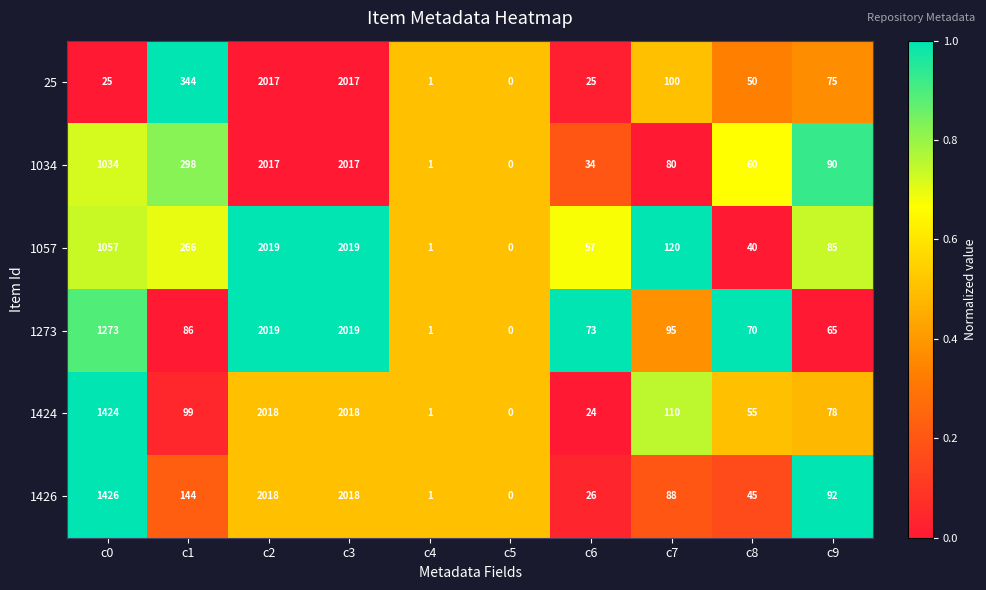

At which label does 1057 reach its minimum?

c5